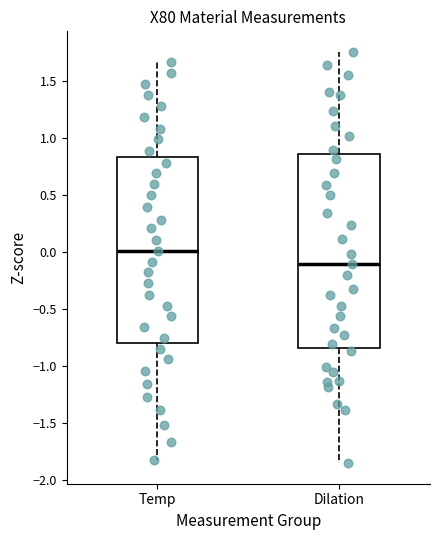

Which box's median line is the highest?

Temp